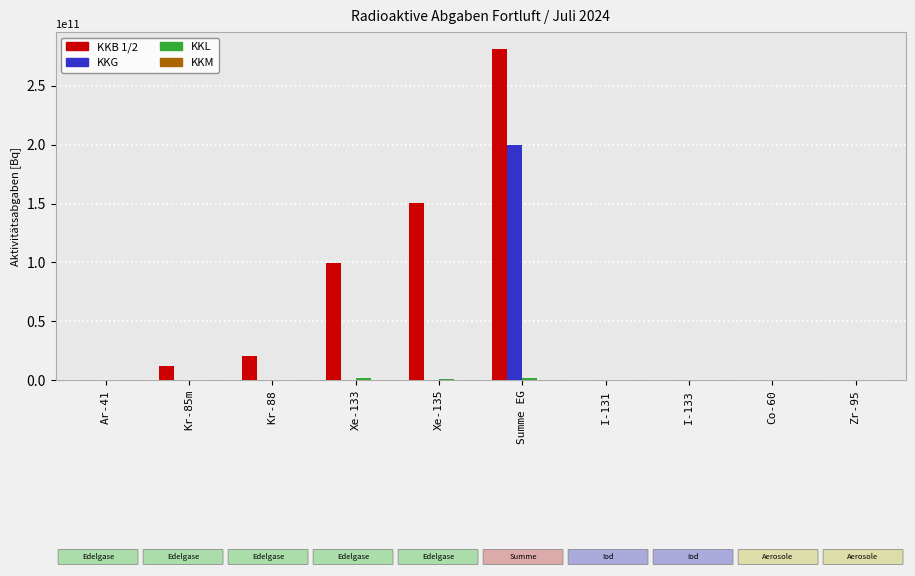

Which series has the largest total across all categories?

KKB 1/2